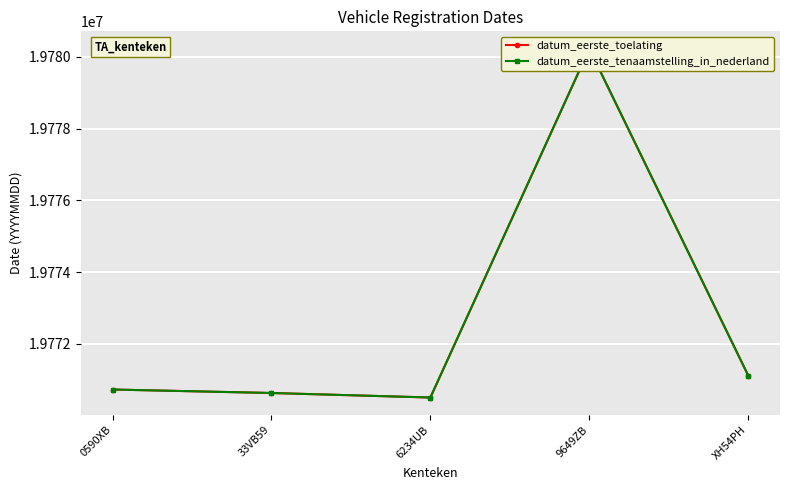

Count the number of data series in this chart.

2